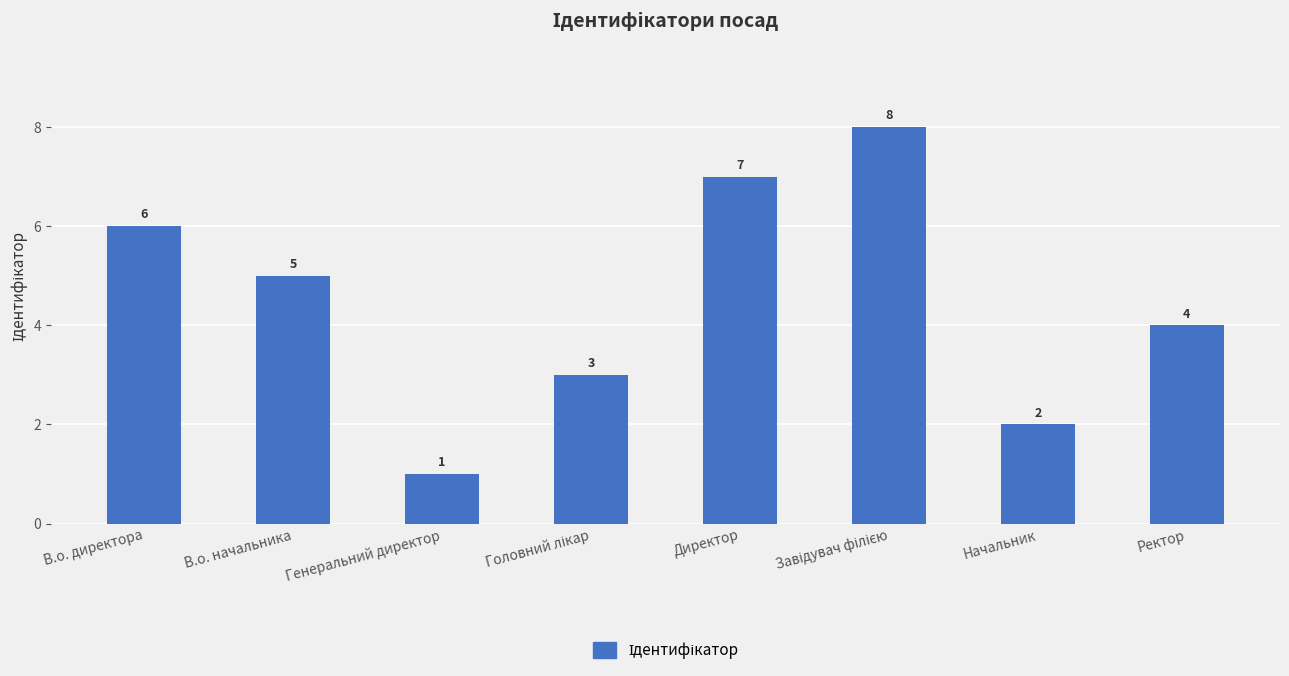

Approximately how many times larger is the value at В.о. начальника compared to Начальник?

2.5